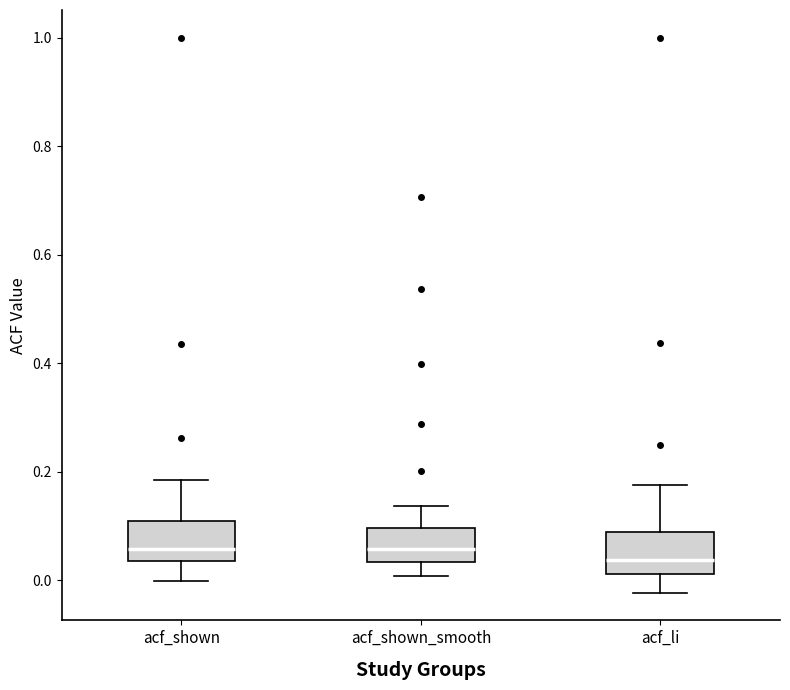

Reading left to right, transcribe this box plot: for each box, give where its median line is, the range the box spans, and where its two whiskers end, as read against the y-axis. The values are not printed on the chart, so give them approximately, as read against the axis.

acf_shown: median 0.06, box 0.04 to 0.10, whiskers 0.00 to 0.18
acf_shown_smooth: median 0.06, box 0.04 to 0.10, whiskers 0.00 to 0.14
acf_li: median 0.04, box 0.02 to 0.08, whiskers -0.02 to 0.18